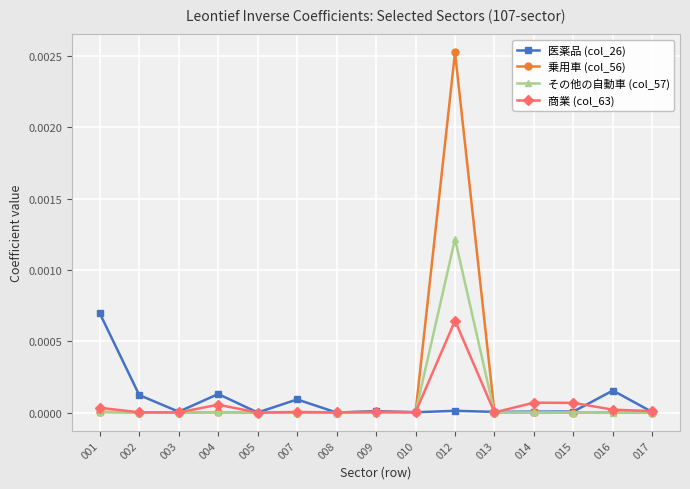

Is it true that その他の自動車 (col_57) equals 0.0 at 009?

True